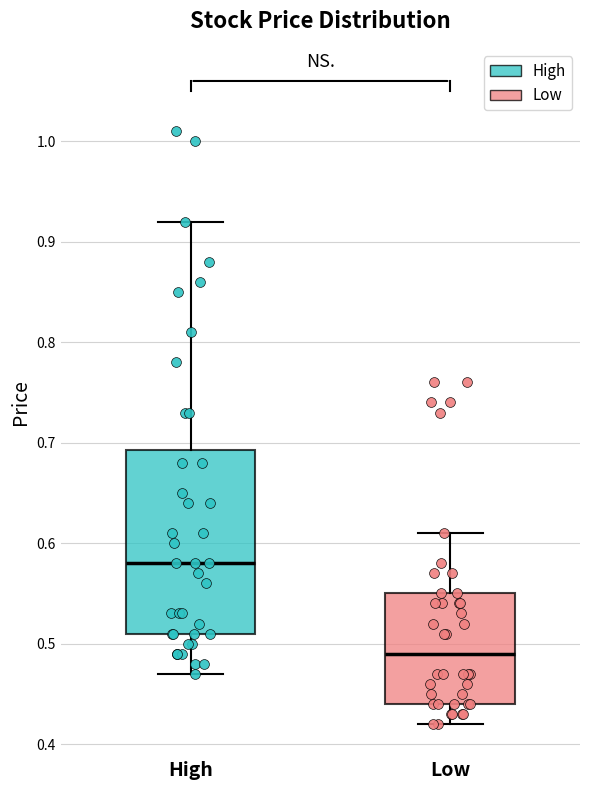

Reading left to right, read every box against the y-axis: the position of its median line, the range the box covers, and the ends of its whiskers. The values are not printed on the chart, so give them approximately, as read against the axis.

High: median 0.58, box 0.51 to 0.69, whiskers 0.47 to 0.92
Low: median 0.49, box 0.44 to 0.55, whiskers 0.42 to 0.61